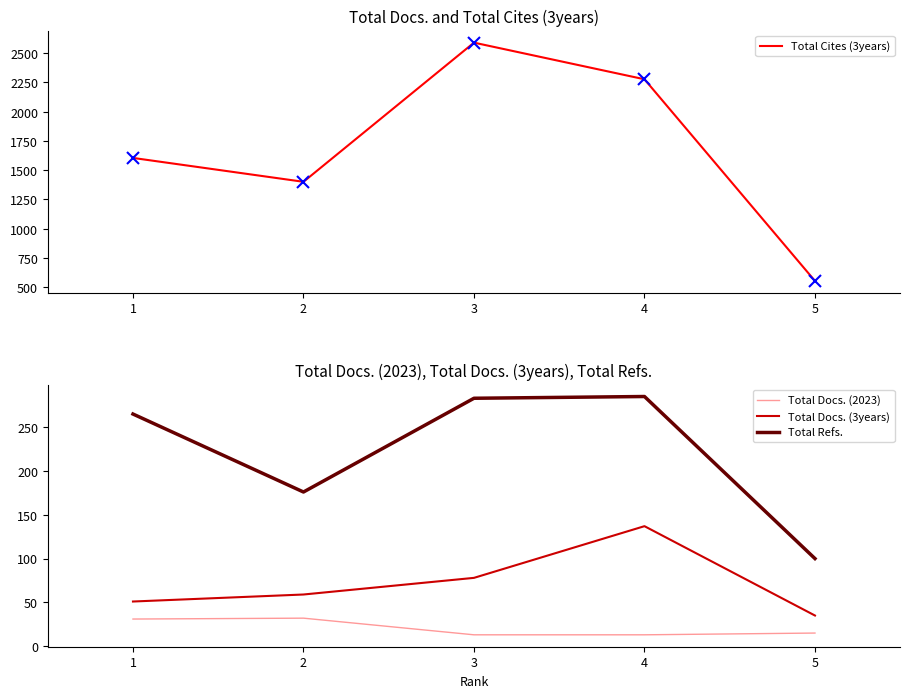

Reading left to right, what are all the values shown in this chart?

Total Cites (3years): 1605	1401	2590	2277	554
Total Docs. (2023): 31	32	13	13	15
Total Docs. (3years): 51	59	78	137	35
Total Refs.: 265	176	283	285	100